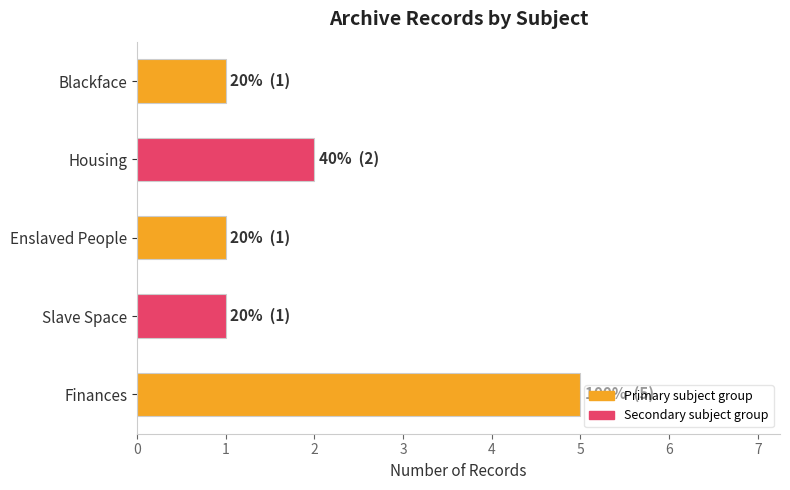

Reading top to bottom, what are all the values shown in this chart?

Blackface=1	Housing=2	Enslaved People=1	Slave Space=1	Finances=5